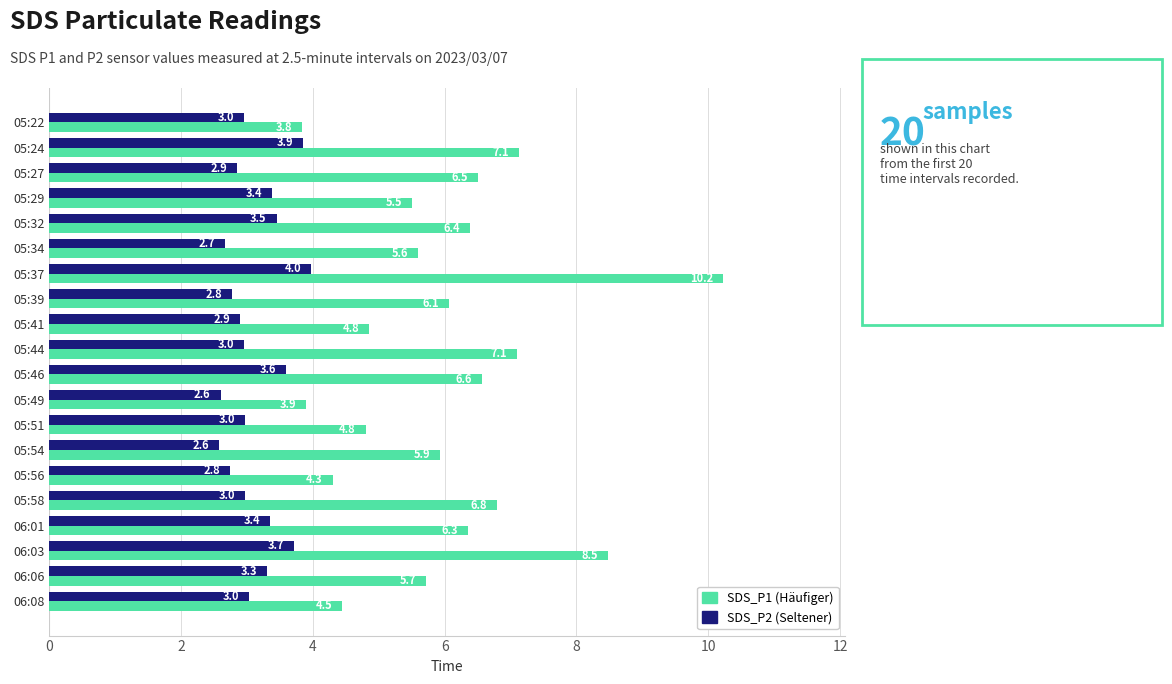

What is the maximum value shown in the chart?

10.2